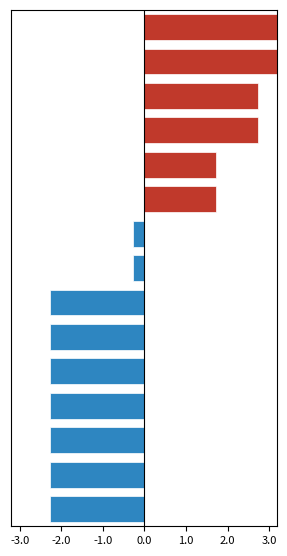

How many bars are there in total?

30